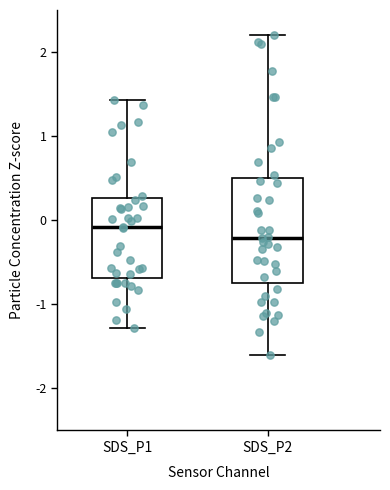

Reading left to right, read every box against the y-axis: the position of its median line, the range the box covers, and the ends of its whiskers. The values are not printed on the chart, so give them approximately, as read against the axis.

SDS_P1: median -0.1, box -0.7 to 0.3, whiskers -1.3 to 1.4
SDS_P2: median -0.2, box -0.7 to 0.5, whiskers -1.6 to 2.2